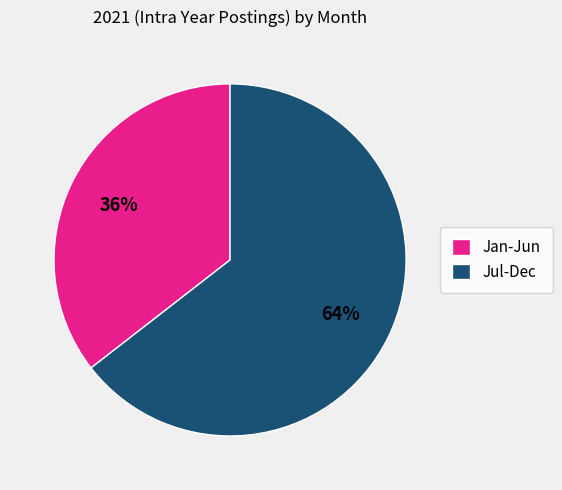

Rank the categories by value from highest to lowest.

Jul-Dec, Jan-Jun